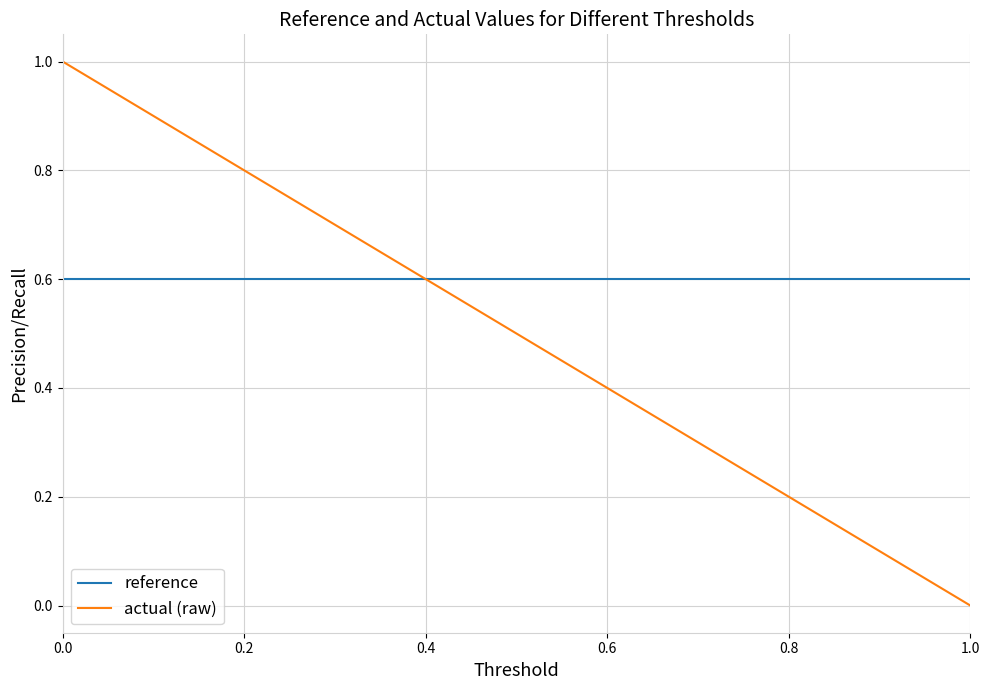

How many intersections are there between actual (raw) and reference?

1